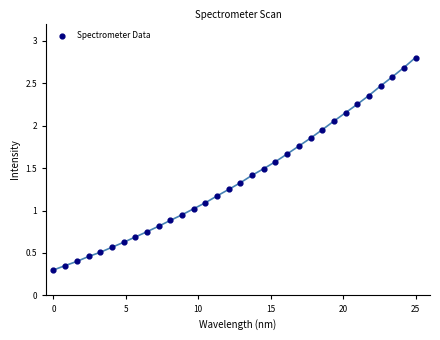

What is the range of X values (max minus min)?

25.0